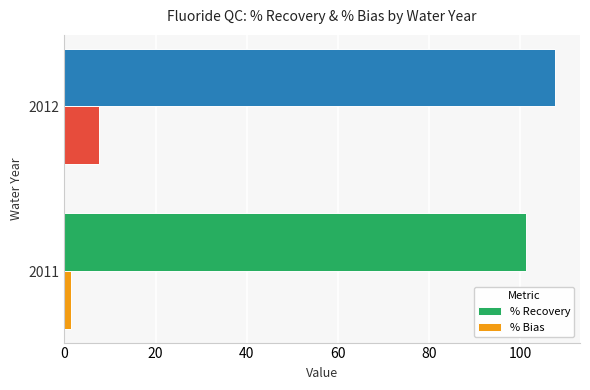

How many values in the % Recovery series exceed 107?

1